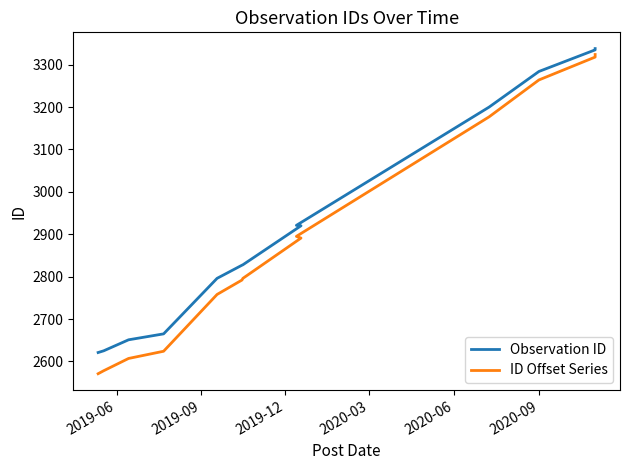

What is the value of the Observation ID point at the 9th from the left?

2921